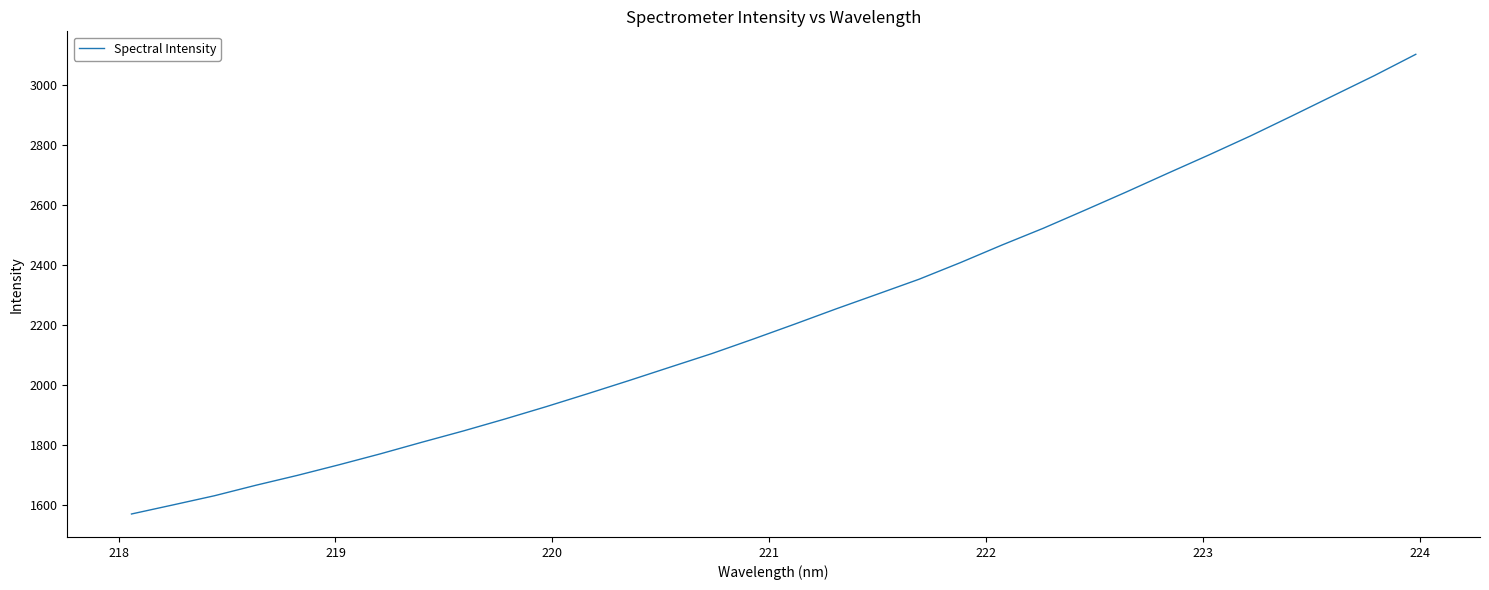

What is the greatest value displayed?

3100.6